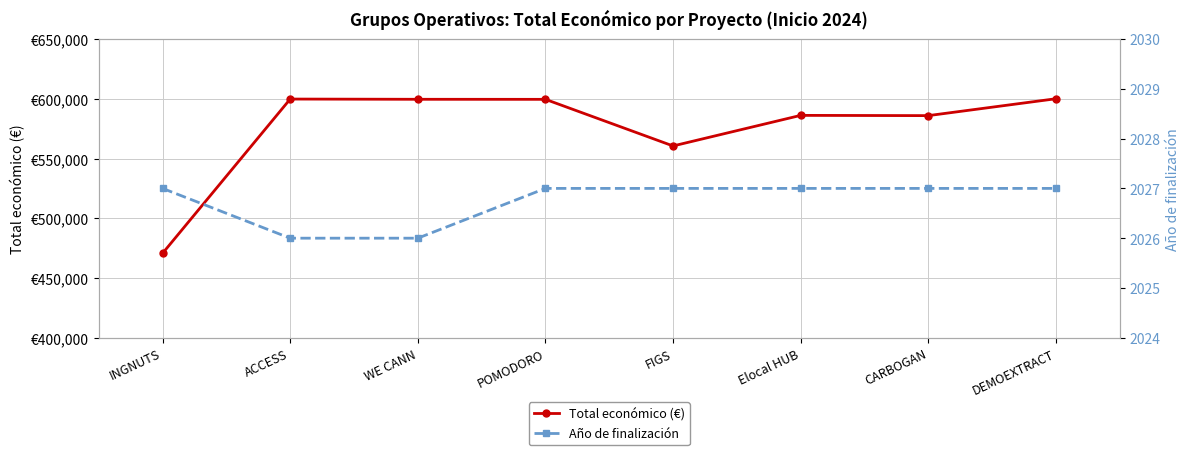

Read the Año de finalización value at CARBOGAN.

2027